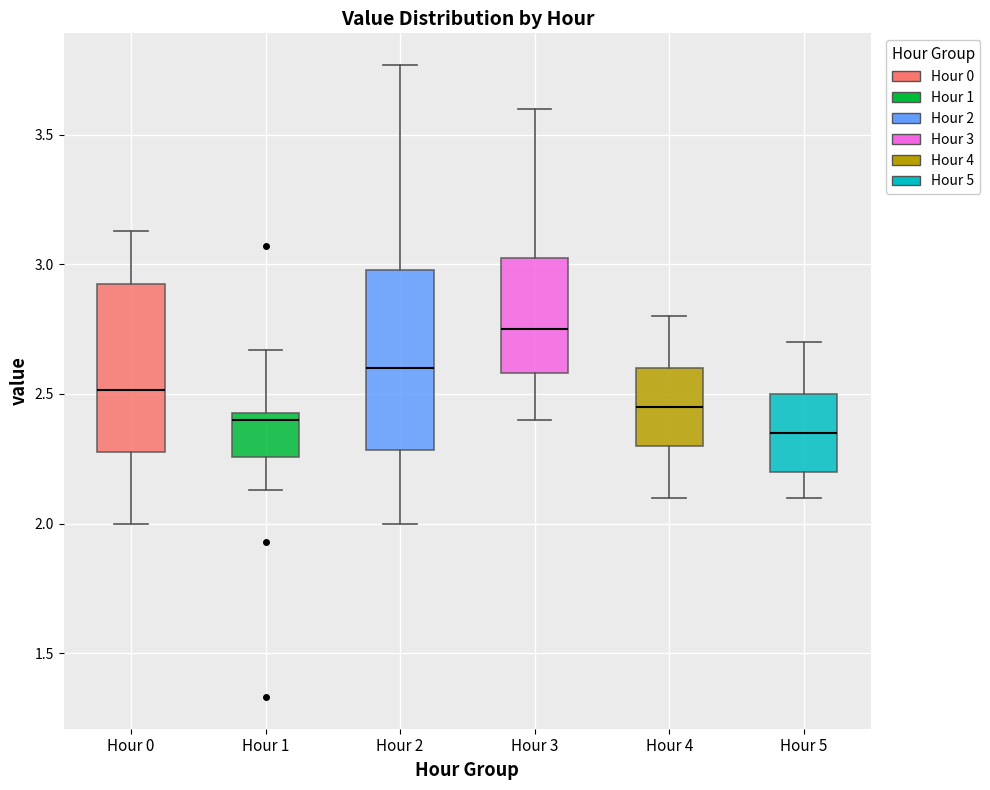

Reading left to right, read every box against the y-axis: the position of its median line, the range the box covers, and the ends of its whiskers. The values are not printed on the chart, so give them approximately, as read against the axis.

Hour 0: median 2.50, box 2.30 to 2.95, whiskers 2.00 to 3.15
Hour 1: median 2.40, box 2.25 to 2.45, whiskers 2.15 to 2.65
Hour 2: median 2.60, box 2.30 to 3.00, whiskers 2.00 to 3.75
Hour 3: median 2.75, box 2.60 to 3.05, whiskers 2.40 to 3.60
Hour 4: median 2.45, box 2.30 to 2.60, whiskers 2.10 to 2.80
Hour 5: median 2.35, box 2.20 to 2.50, whiskers 2.10 to 2.70